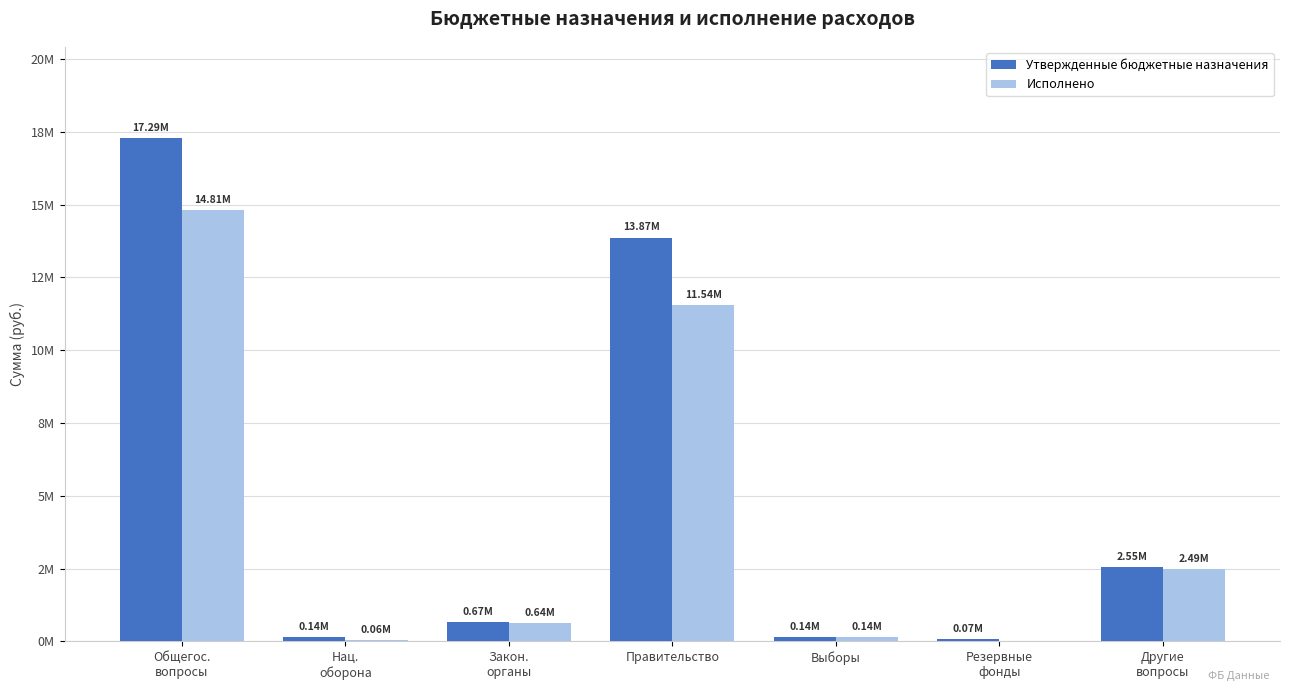

Where does the Исполнено series first go above 641676?

Общегос.
вопросы